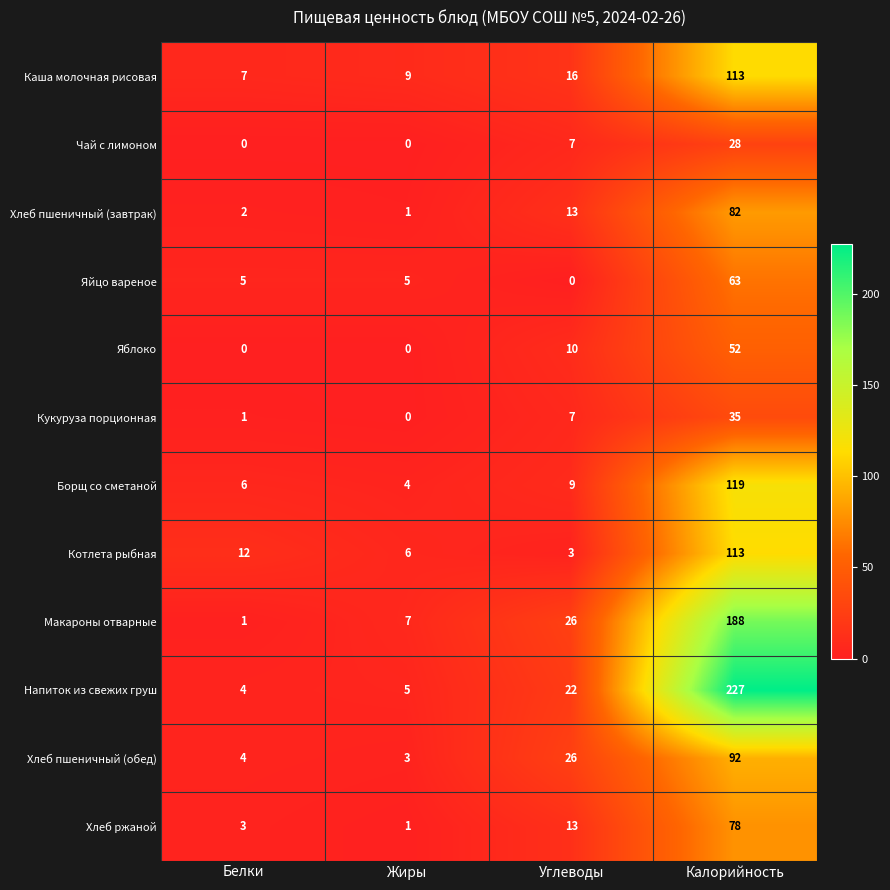

What is the difference between the maximum and minimum values in the Яйцо вареное series?

63